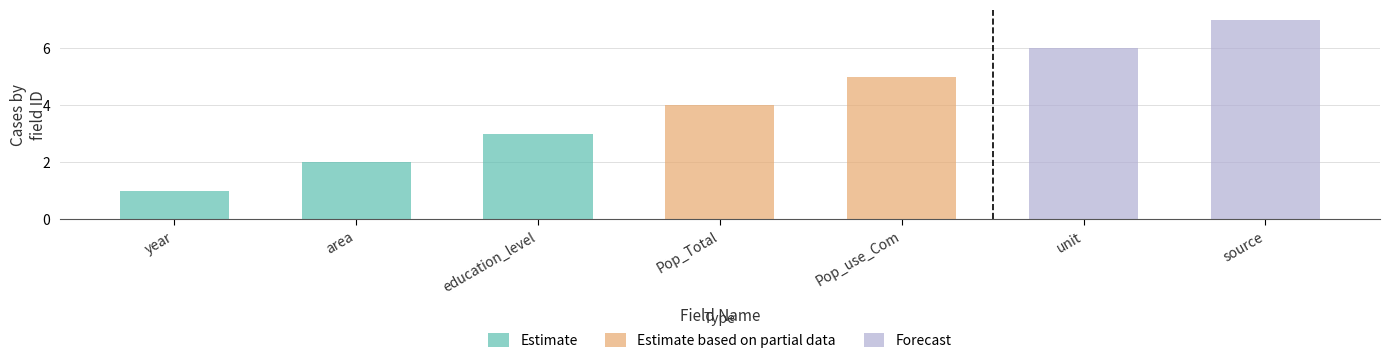

Rank the categories by value from lowest to highest.

year, area, education_level, Pop_Total, Pop_use_Com, unit, source